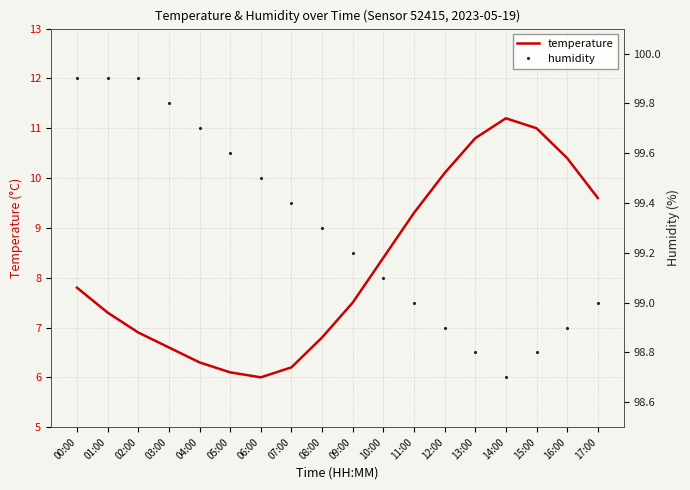

What is the sum of all humidity values?

1787.4